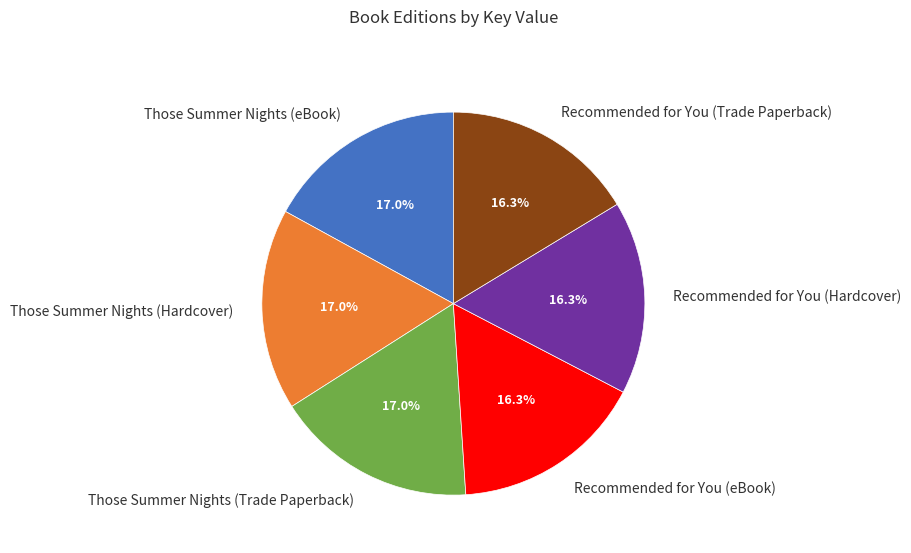

Combined, do Those Summer Nights (Trade Paperback) and Those Summer Nights (eBook) account for over 50%?

No